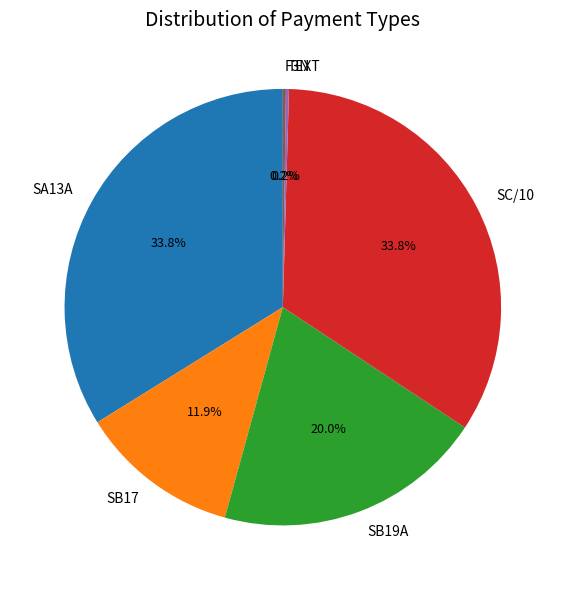

To the nearest percent, what is the difference between the largest and smallest slice percentages?

34%